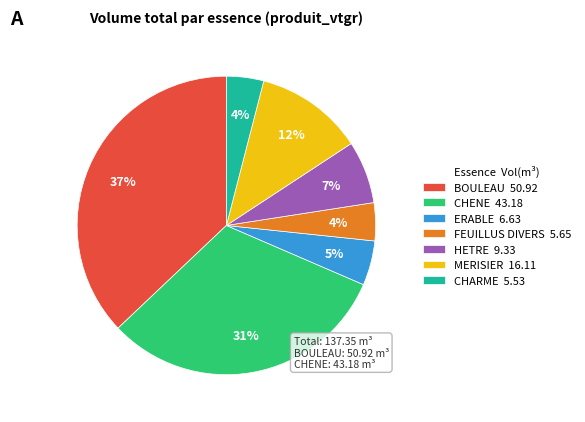

To the nearest percent, what is the difference between the largest and smallest slice percentages?

33%